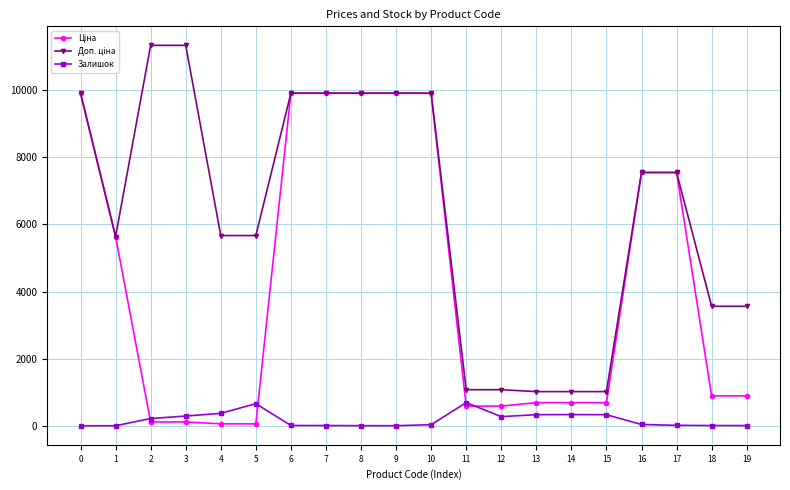

What is the greatest value displayed?

11334.0